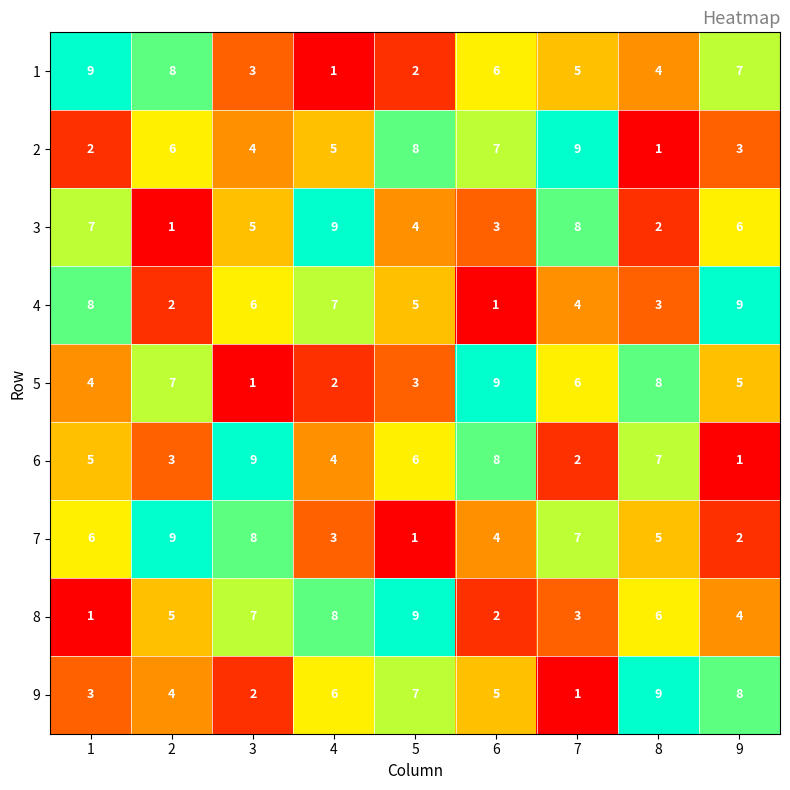

What is the highest value of the 4 series?

9